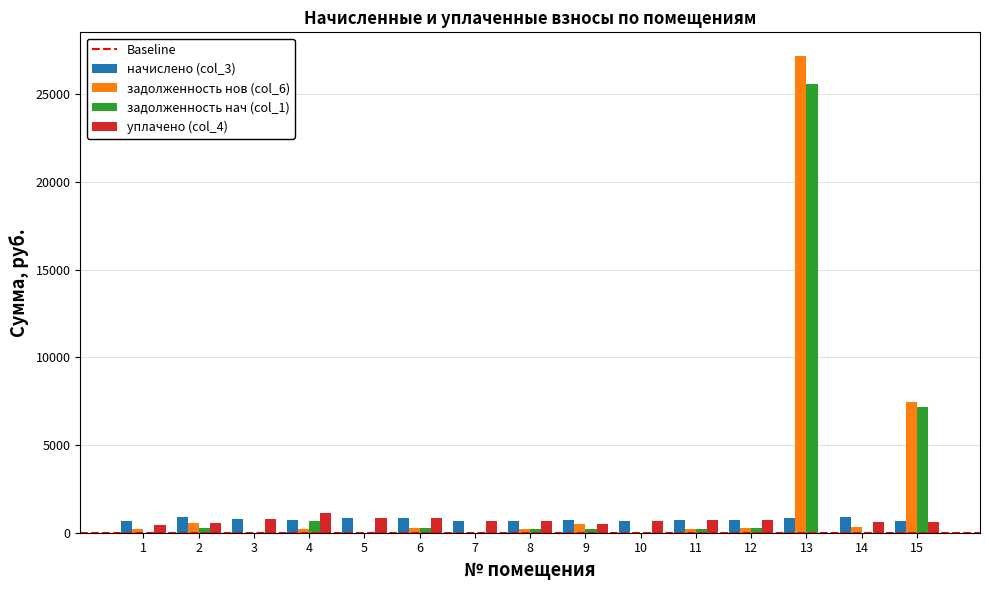

Is it true that задолженность нач (col_1) equals 215.8 at 8?

True